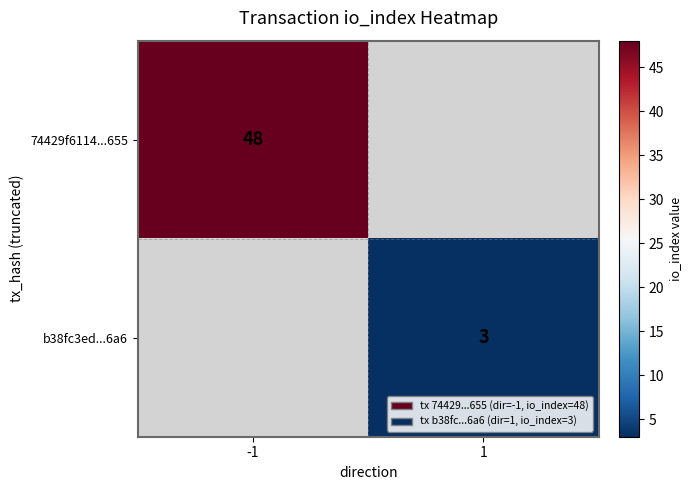

True or false: b38fc3ed...6a6 has a value of 3 at 1.

True